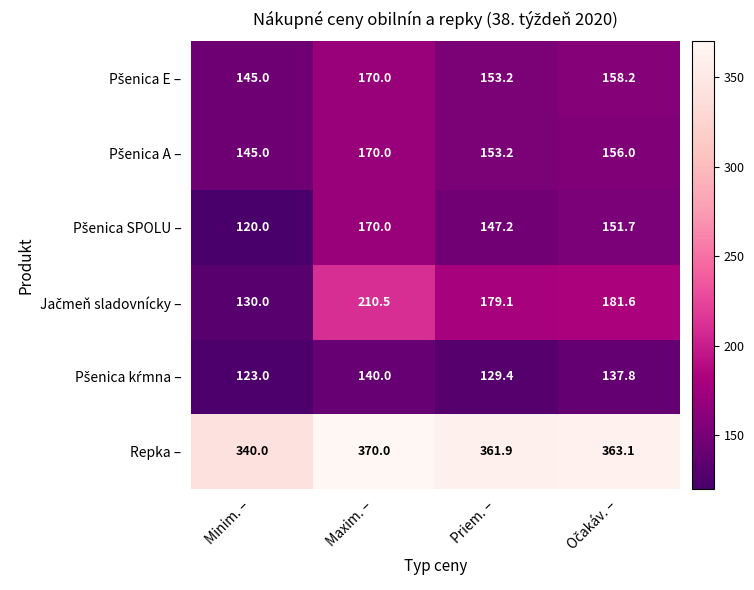

What is the total value across all series at Priem. –?

1124.0